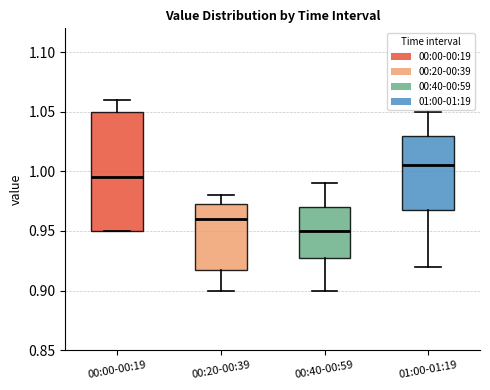

Which box is the tallest, from its lower edge to its upper edge?

00:00-00:19